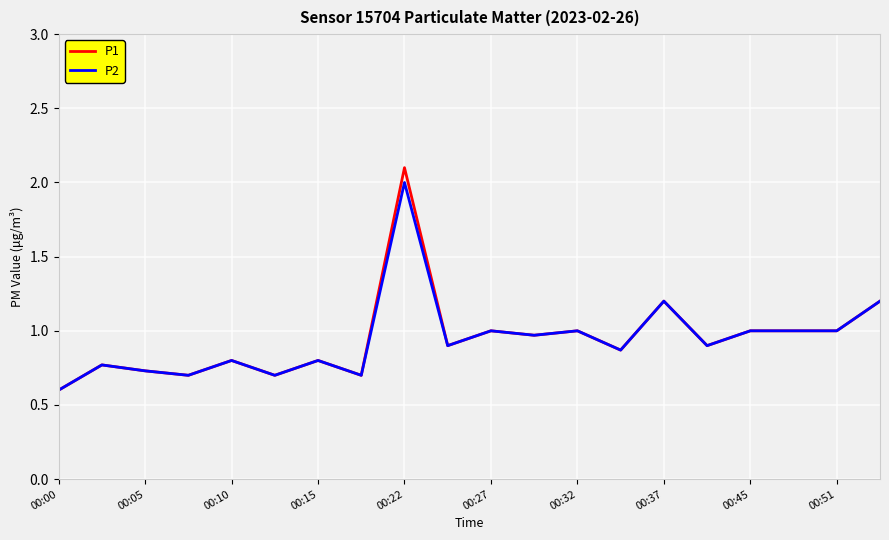

Which series has the widest spread of values?

P1